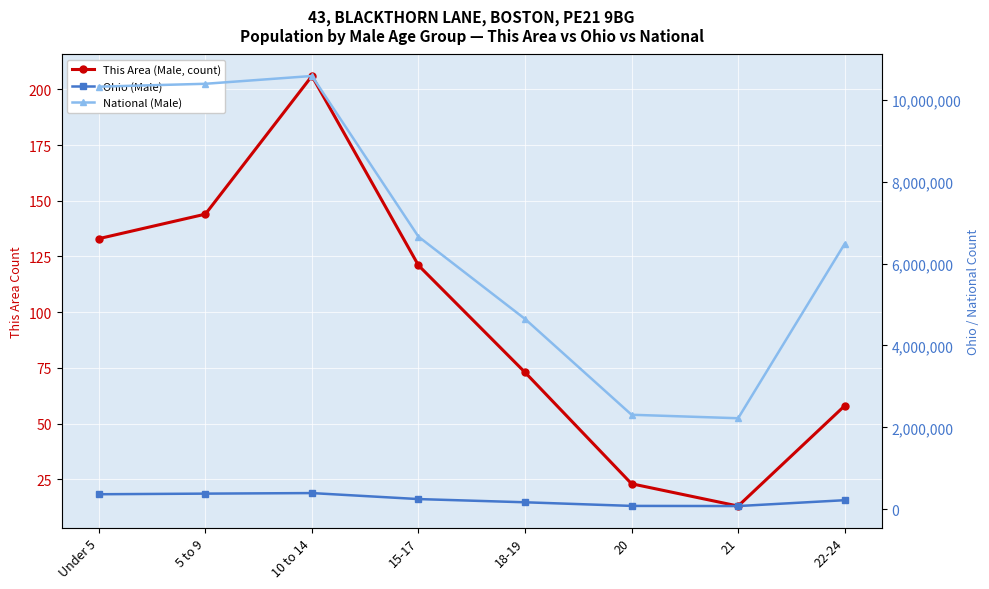

At 5 to 9, list the series in order from largest to smallest.

National (Male), Ohio (Male), This Area (Male, count)